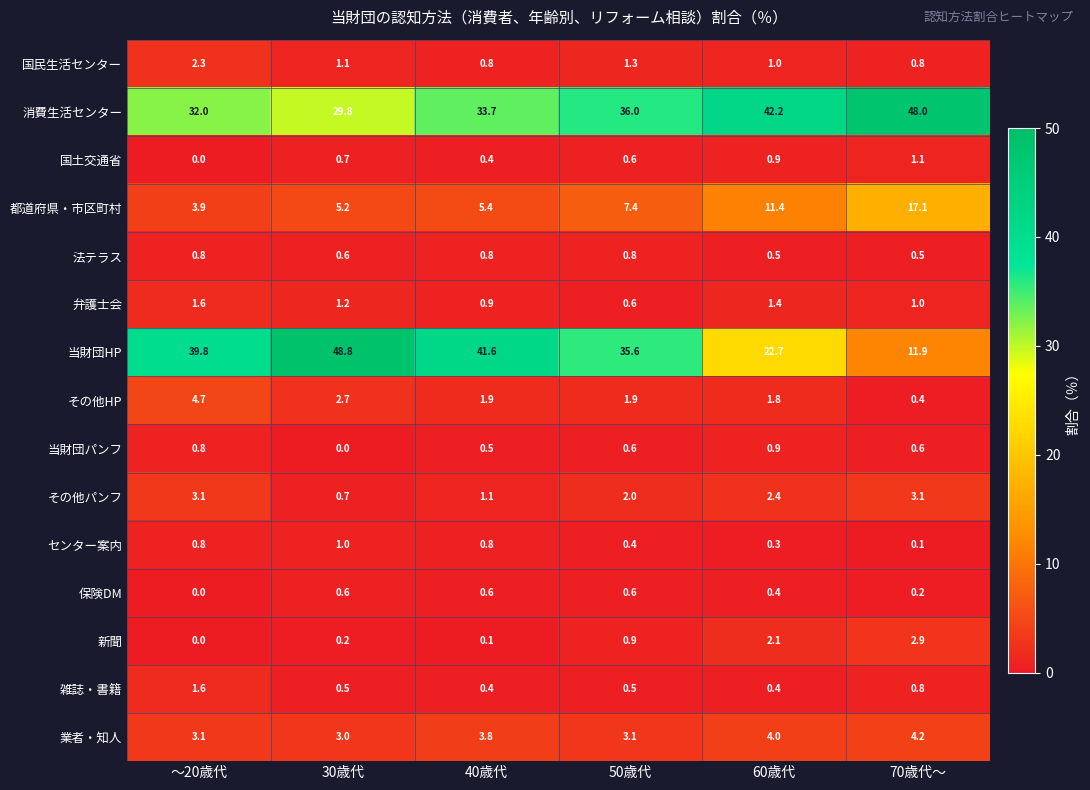

List the labels in order of 新聞 value, smallest first.

～20歳代, 40歳代, 30歳代, 50歳代, 60歳代, 70歳代～